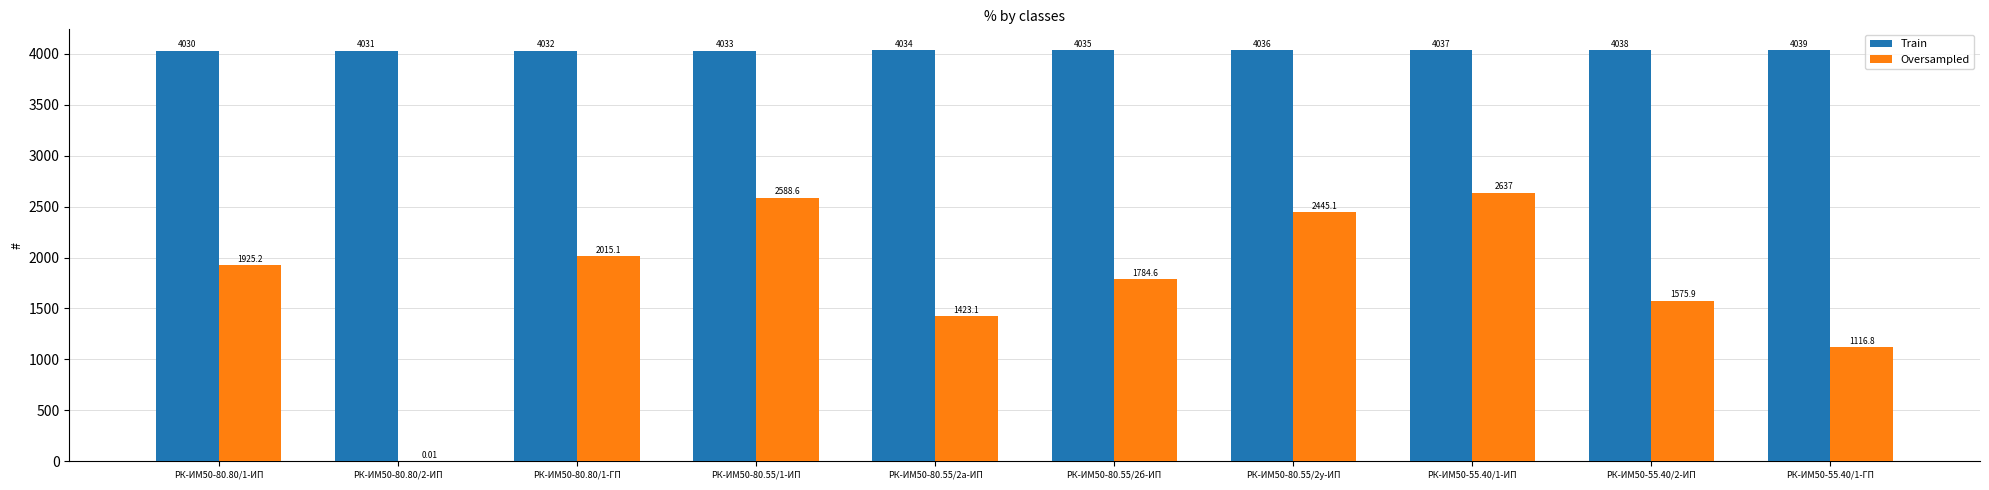

Which series has the largest total across all categories?

Train